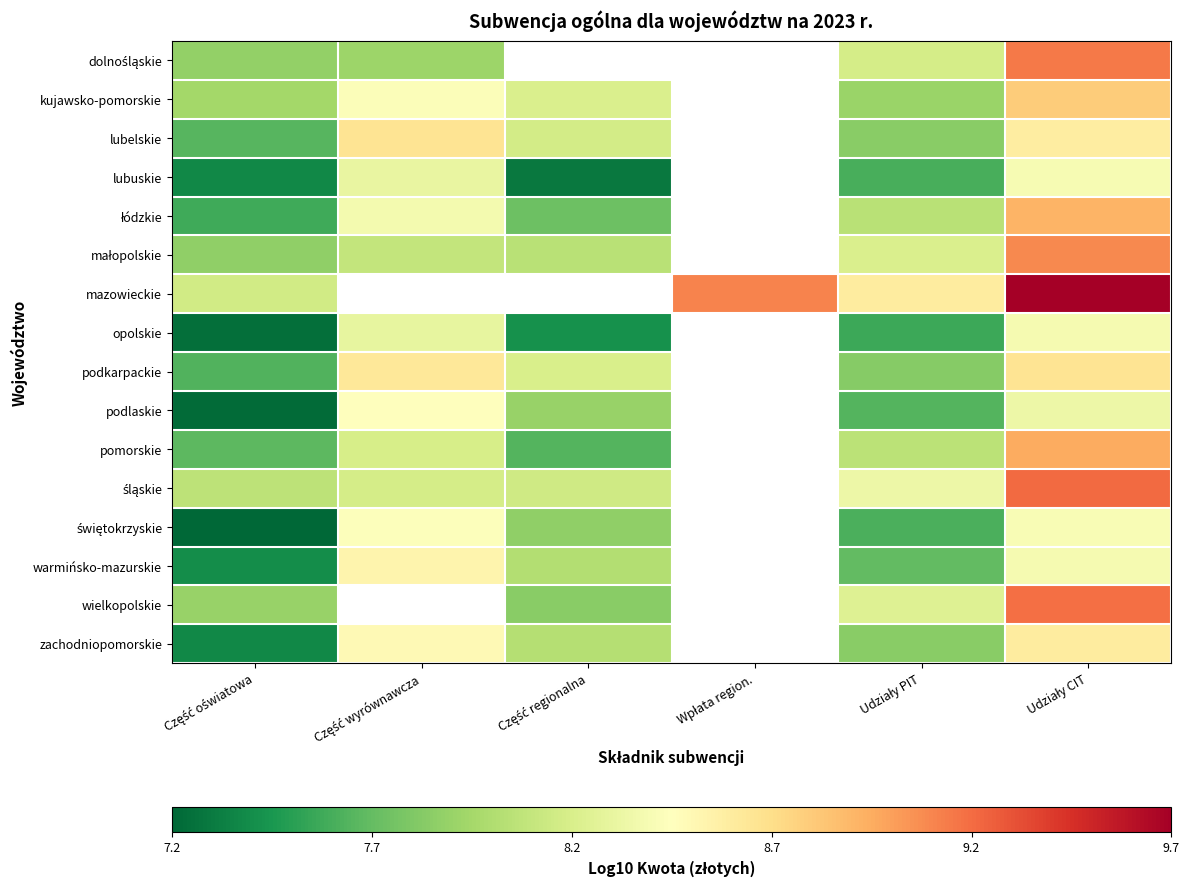

Rank the series by their maximum value, from lowest to highest.

opolskie, lubuskie, świętokrzyskie, podlaskie, warmińsko-mazurskie, zachodniopomorskie, podkarpackie, lubelskie, kujawsko-pomorskie, łódzkie, pomorskie, małopolskie, dolnośląskie, wielkopolskie, śląskie, mazowieckie